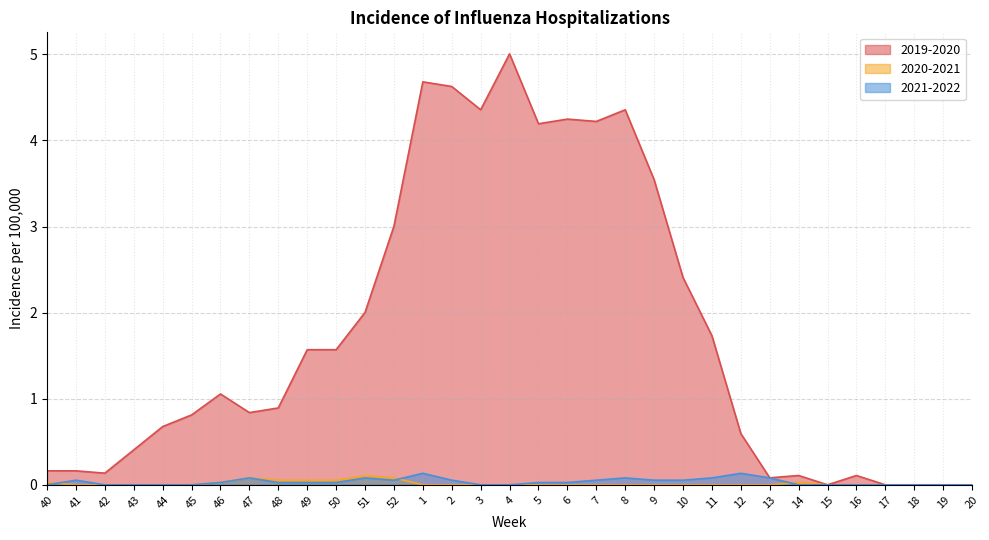

What is the total value across all series at 43?

0.4